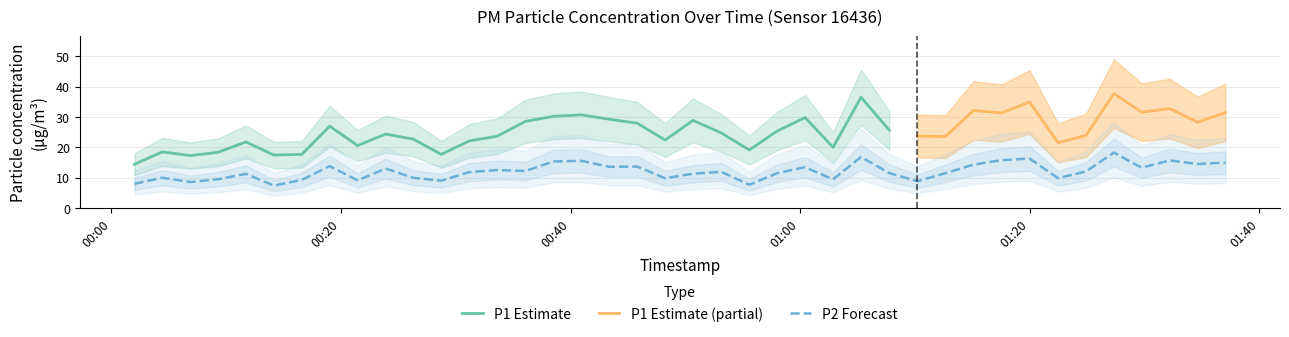

True or false: there are more than 2 points higher than both neighbors.

True